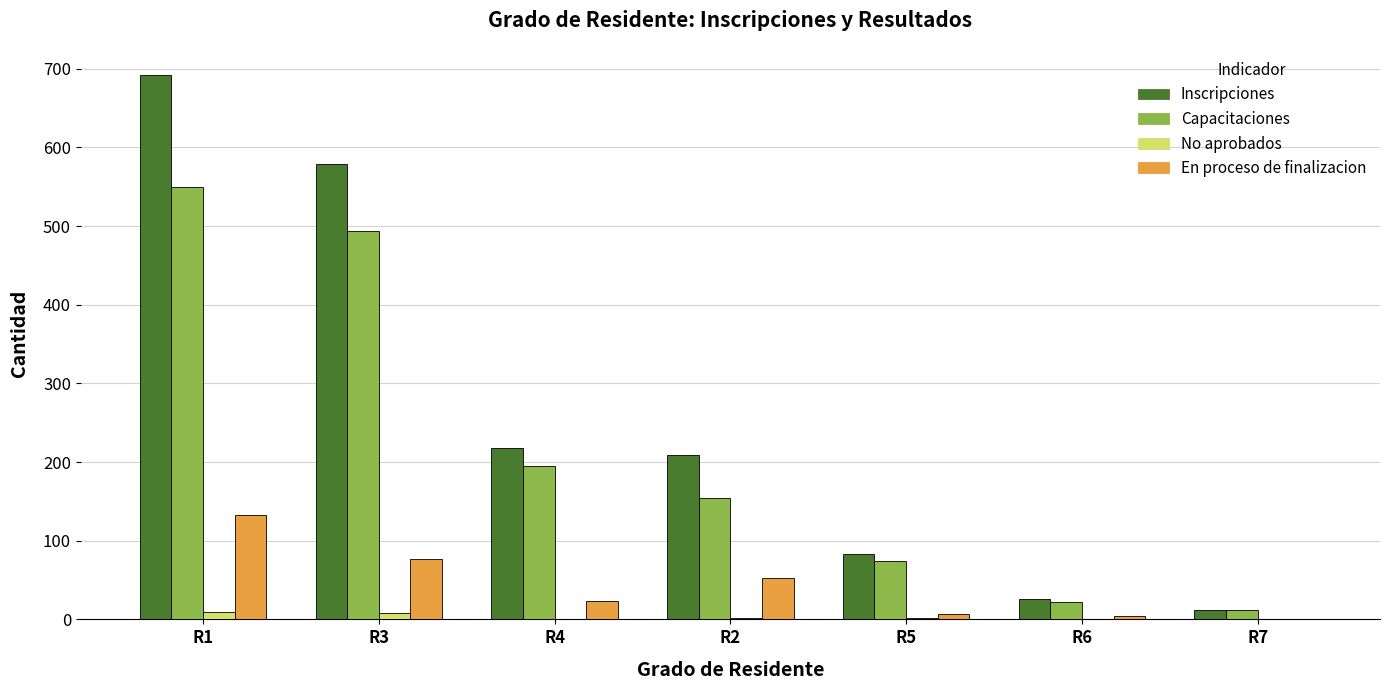

At which label does En proceso de finalizacion reach its peak?

R1